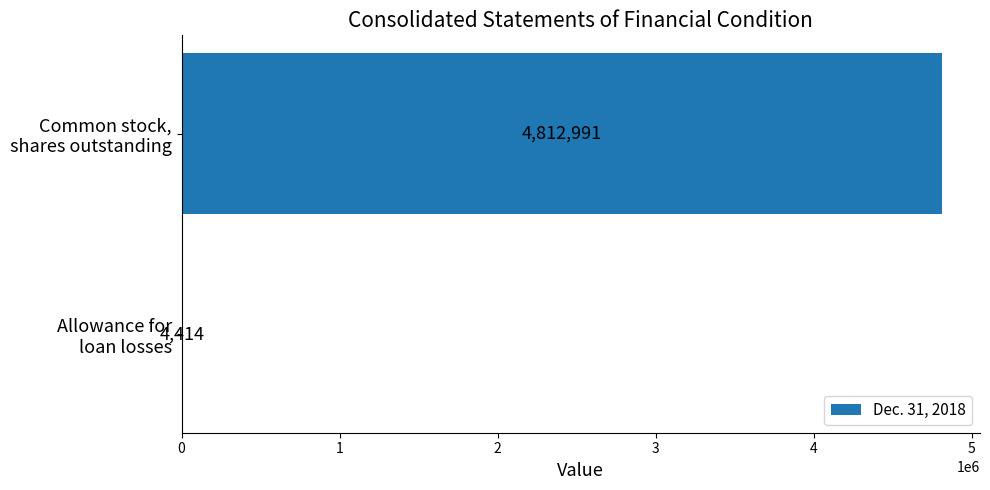

What is the sum of all values?

4817405